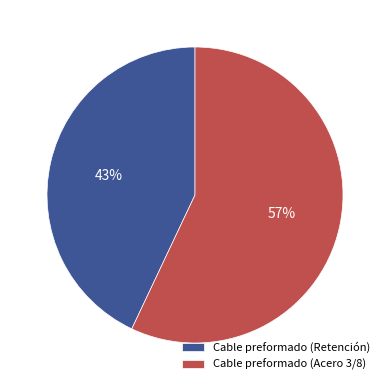

To the nearest percent, what is the average slice percentage?

50%